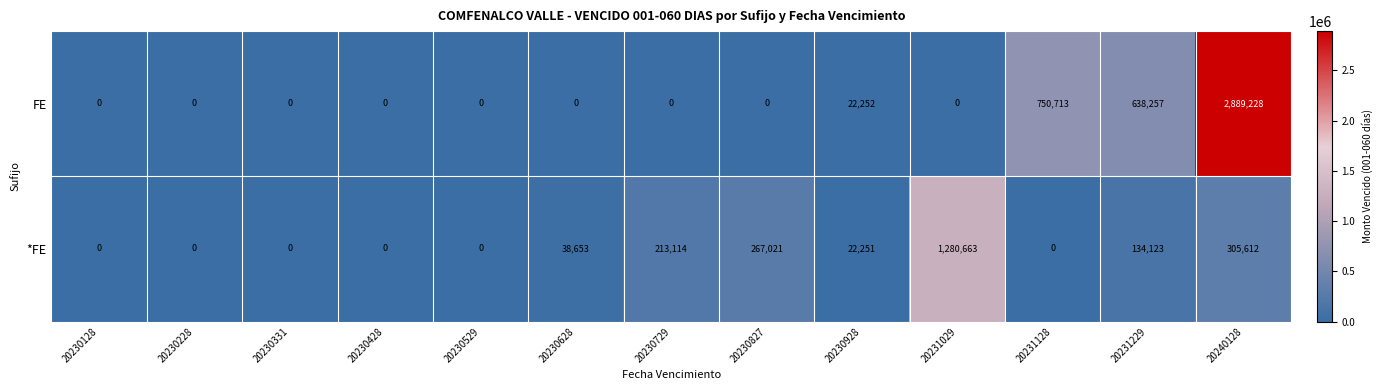

What is the maximum value for *FE?

1280663